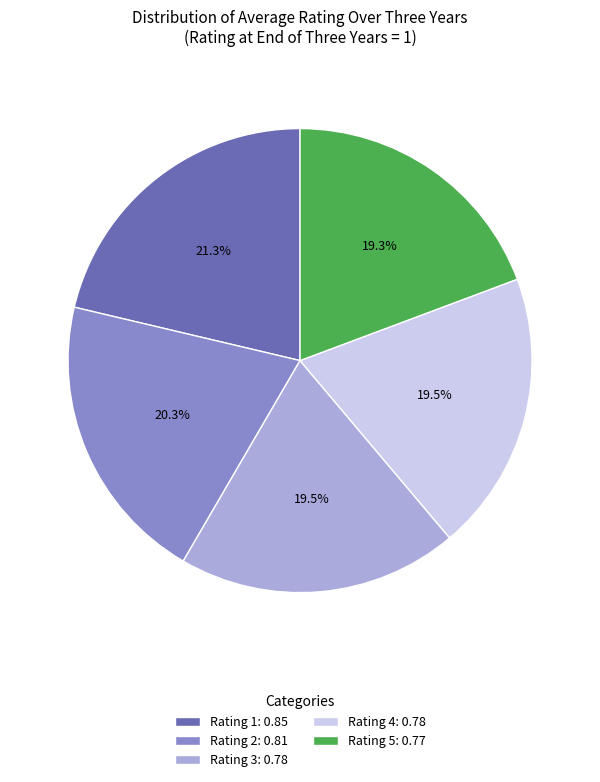

To the nearest percent, what is the combined percentage of Rating 3 and Rating 4?

39%